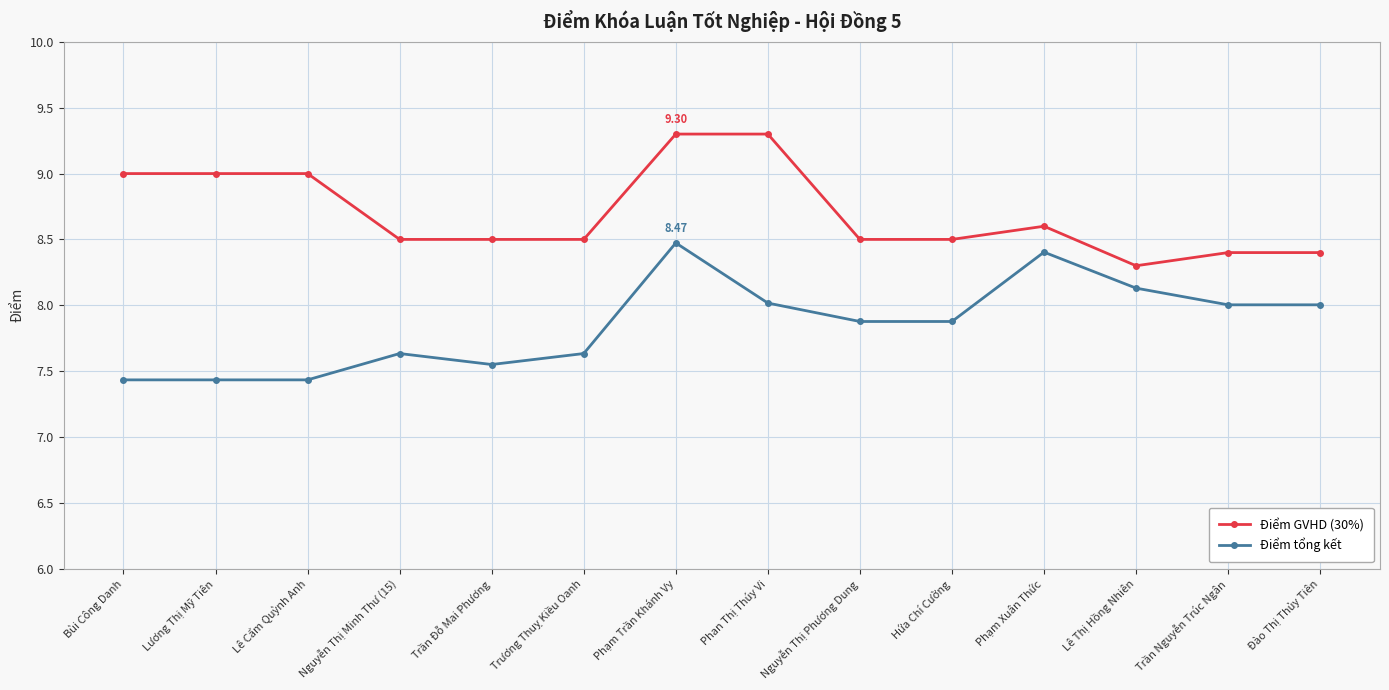

What is the sum of the Điểm tổng kết values at Trương Thuỵ Kiều Oanh and Phạm Trần Khánh Vy?

16.1